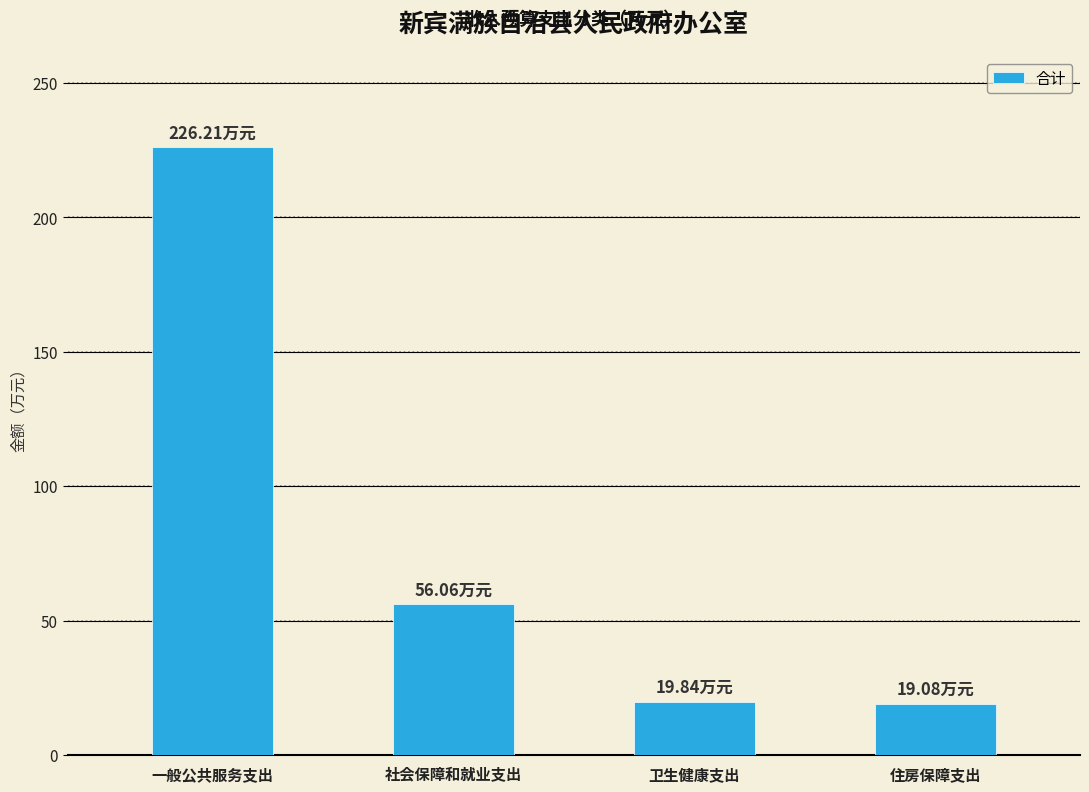

What is the smallest value displayed?

19.1